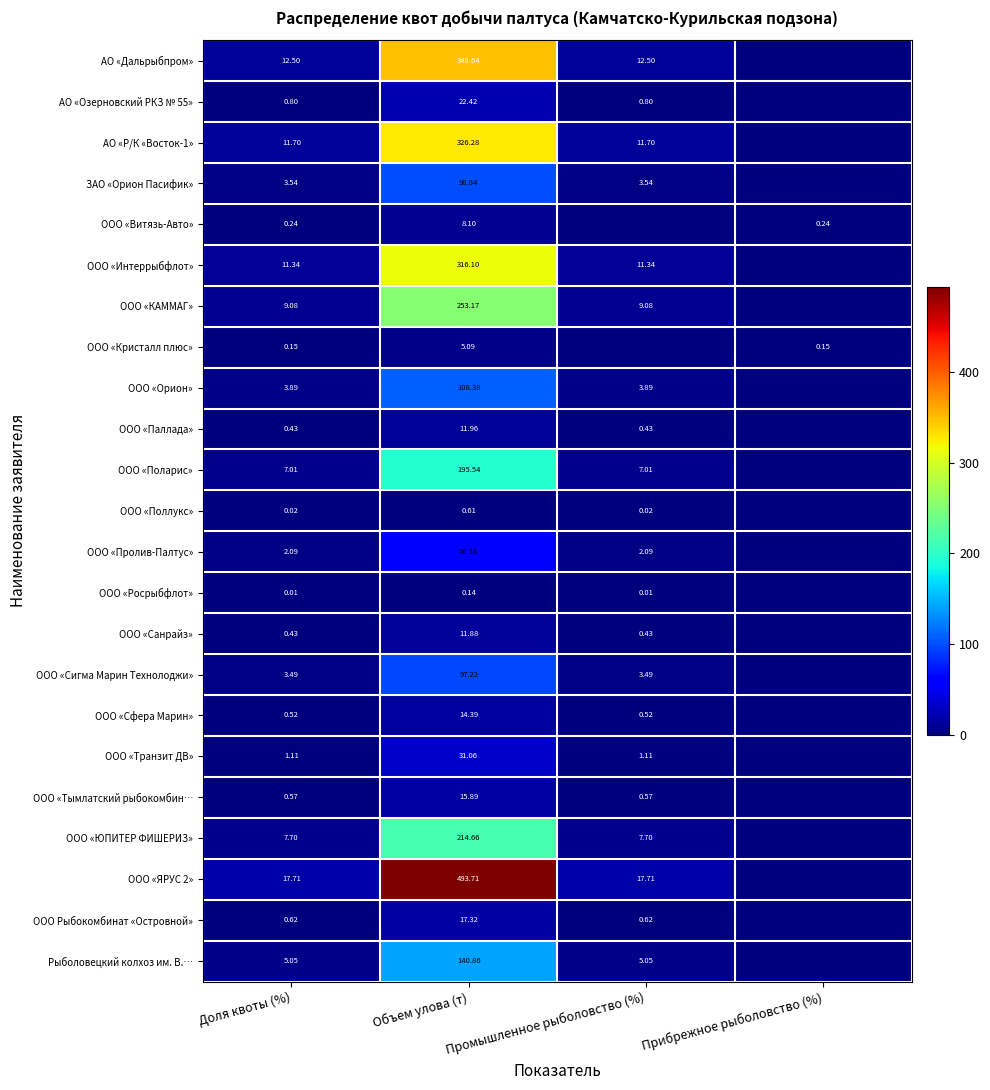

Is the value of ООО «Транзит ДВ» at Промышленное рыболовство (%) greater than the value of ООО «Поллукс» at Доля квоты (%)?

Yes